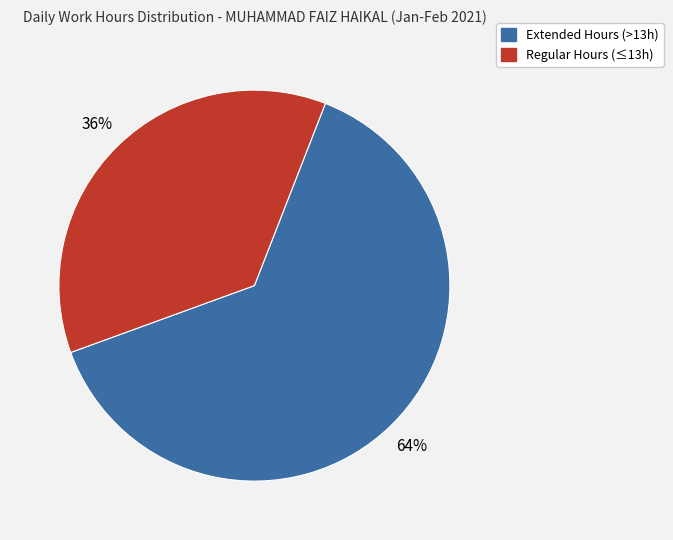

What is the largest slice in the pie chart?

Extended Hours (>13h)